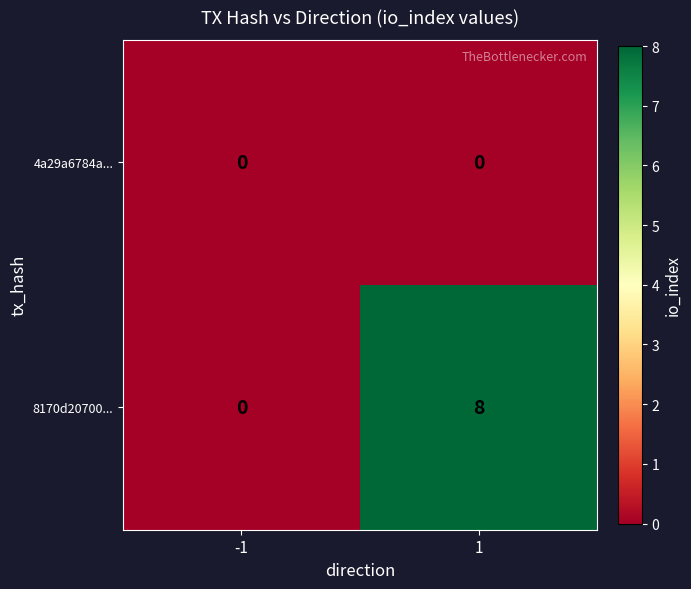

True or false: 4a29a6784a... has a value of 0 at -1.

True